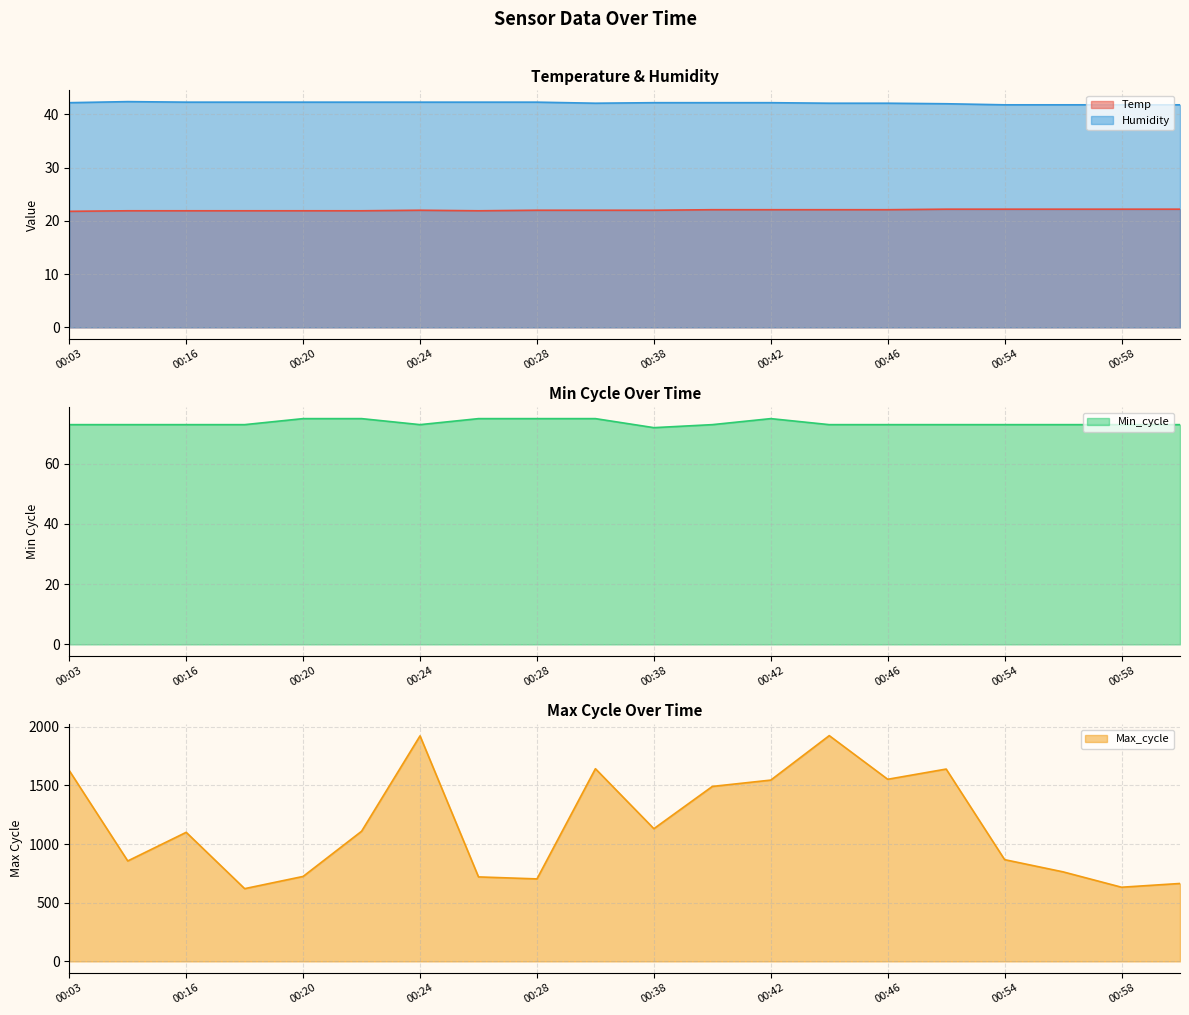

What is the sum of all Max_cycle values?

23230